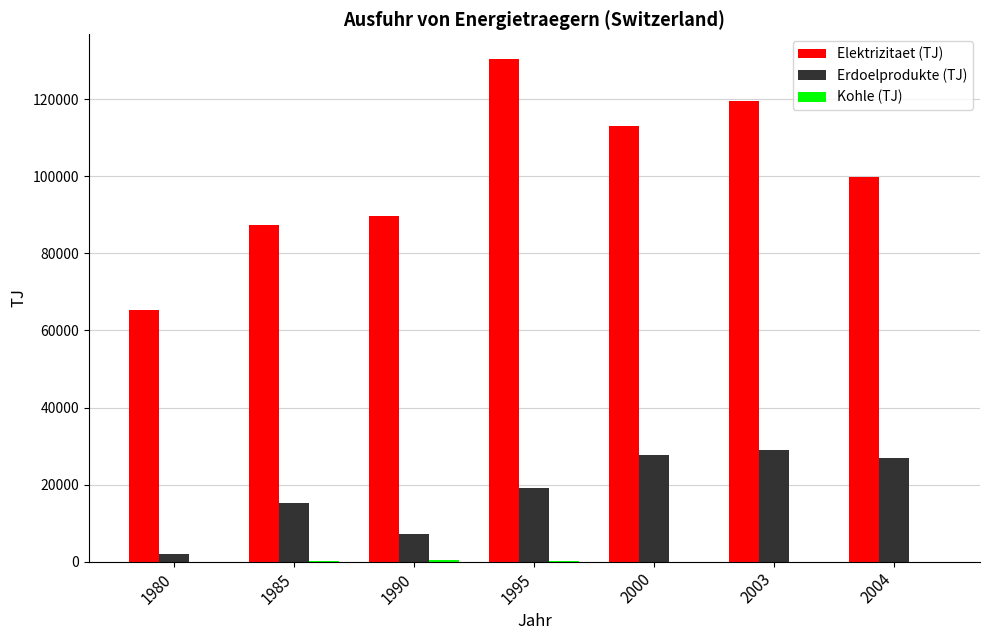

Which series has the largest total across all categories?

Elektrizitaet (TJ)